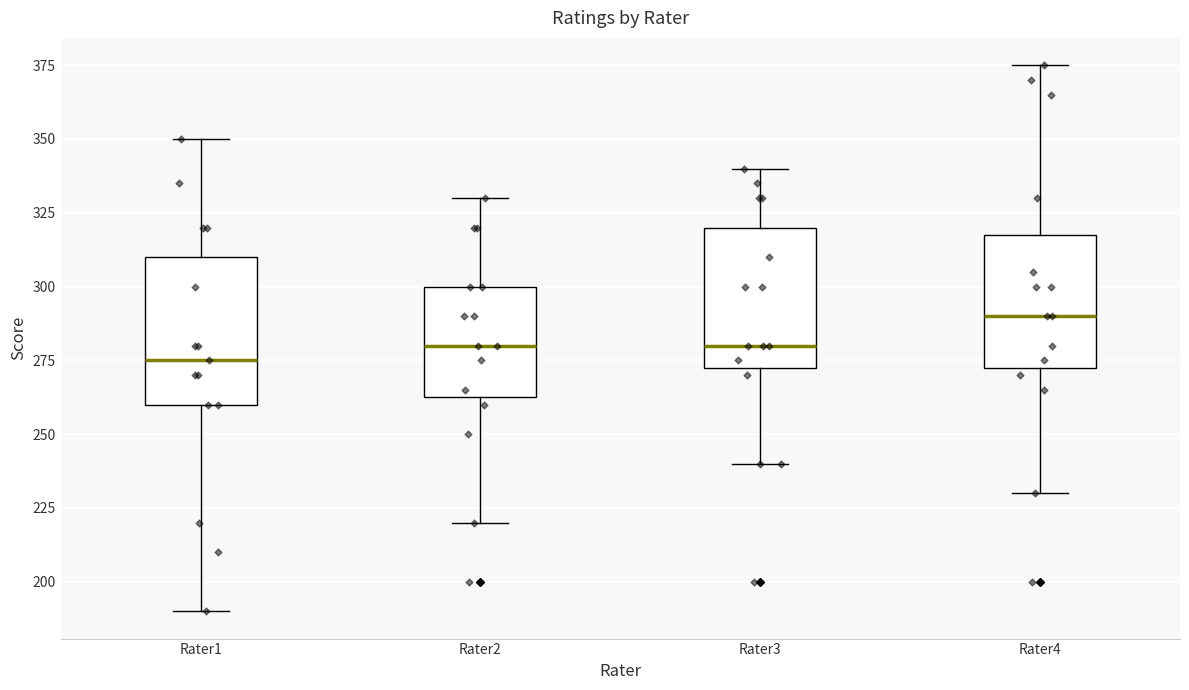

Reading left to right, read every box against the y-axis: the position of its median line, the range the box covers, and the ends of its whiskers. The values are not printed on the chart, so give them approximately, as read against the axis.

Rater1: median 275, box 260 to 310, whiskers 190 to 350
Rater2: median 280, box 265 to 300, whiskers 220 to 330
Rater3: median 280, box 275 to 320, whiskers 240 to 340
Rater4: median 290, box 275 to 320, whiskers 230 to 375